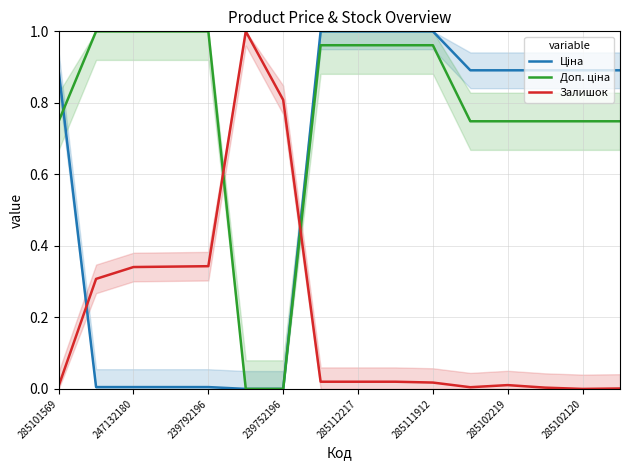

True or false: Ціна has a value of 0.9 at 13.

True